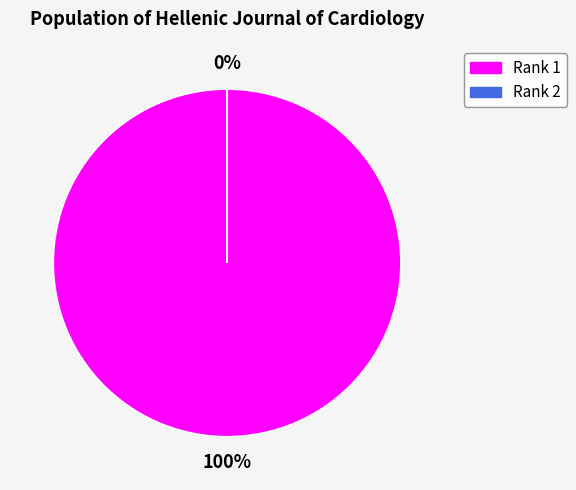

Do Rank 2 and Rank 1 together represent more than half of the pie?

Yes